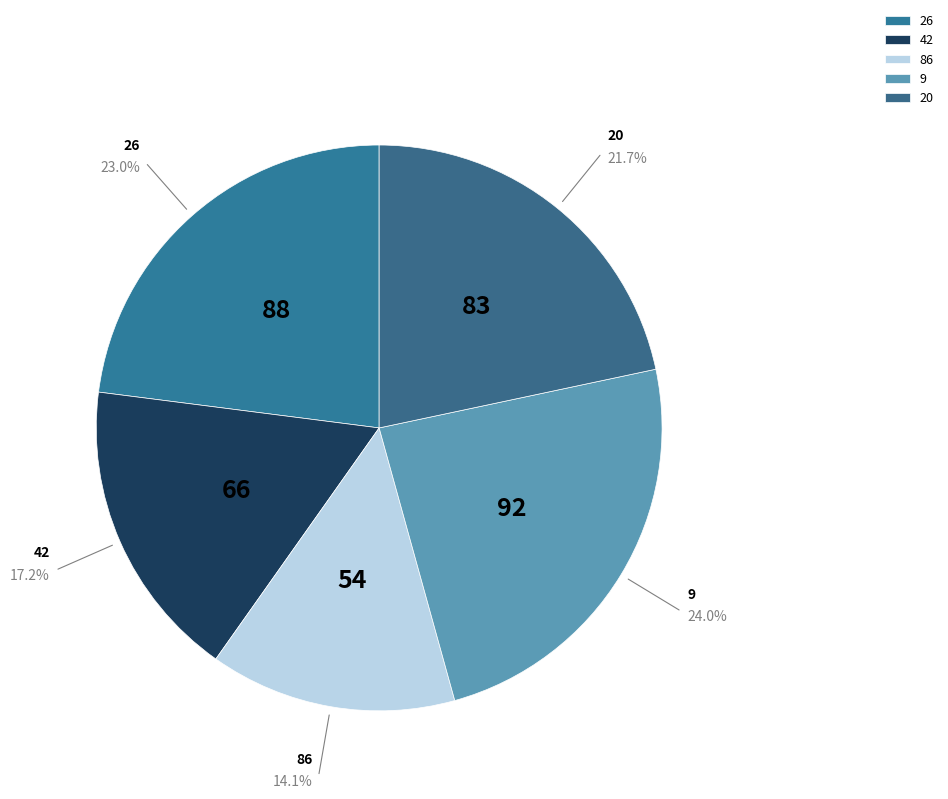

Rank the categories by value from lowest to highest.

86, 42, 20, 26, 9